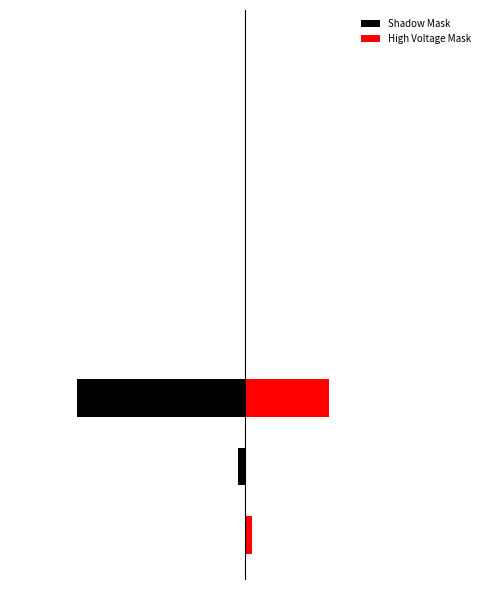

What is the maximum value shown in the chart?

12